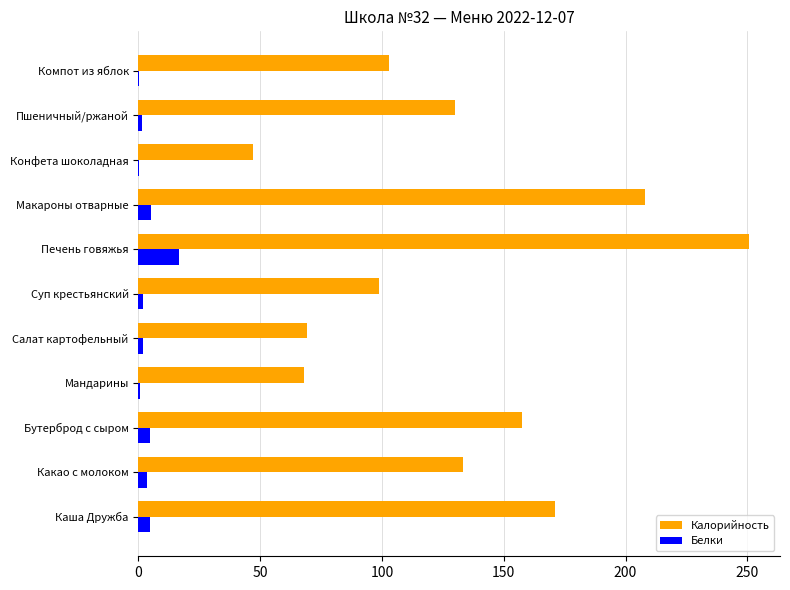

What is the sum of all Белки values?

41.4